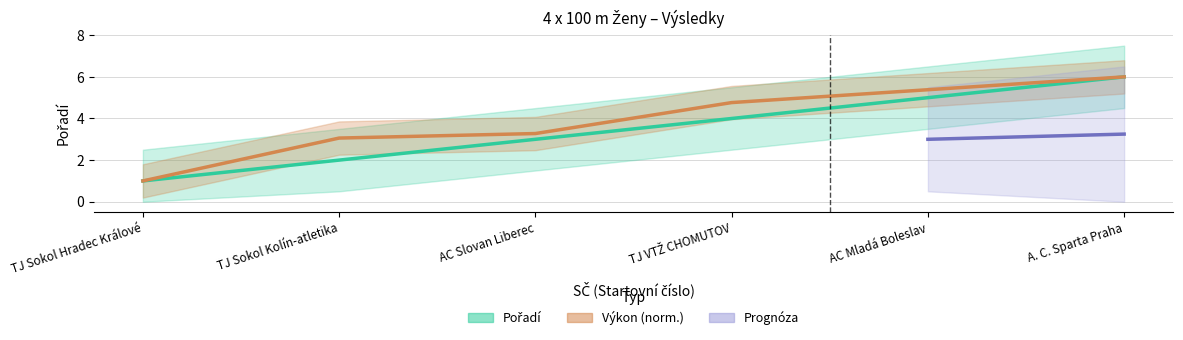

True or false: Pořadí and Výkon cross at least once.

False